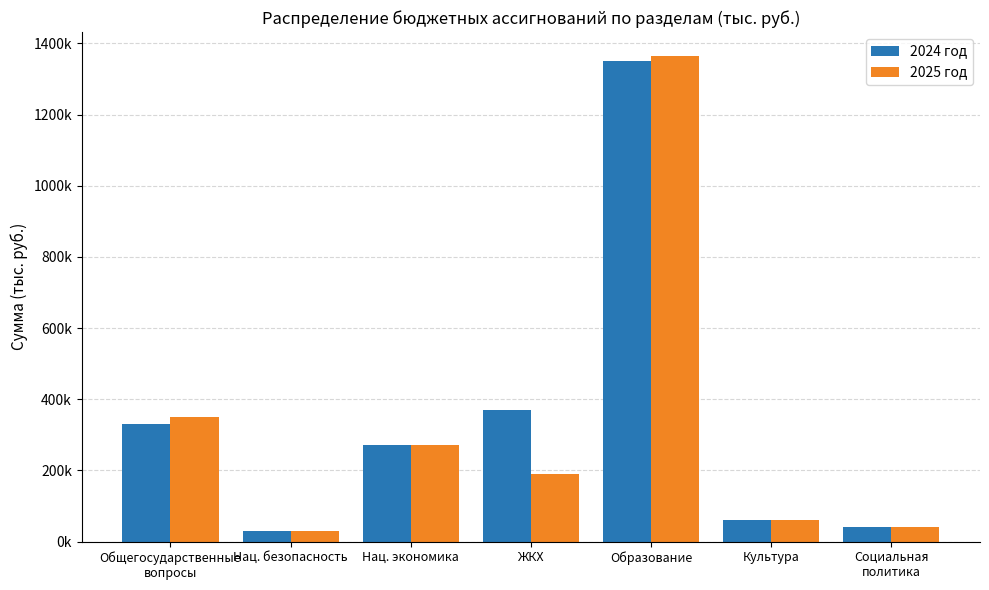

Reading right to left, transcribe all the data shown in this chart.

2024 год: Социальная
политика=39866.5	Культура=59477.2	Образование=1351547.2	ЖКХ=370320.1	Нац. экономика=272238.9	Нац. безопасность=29174.4	Общегосударственные
вопросы=331400.5
2025 год: Социальная
политика=39731.6	Культура=59477.2	Образование=1363894.7	ЖКХ=190093.3	Нац. экономика=272238.9	Нац. безопасность=29174.4	Общегосударственные
вопросы=349539.3